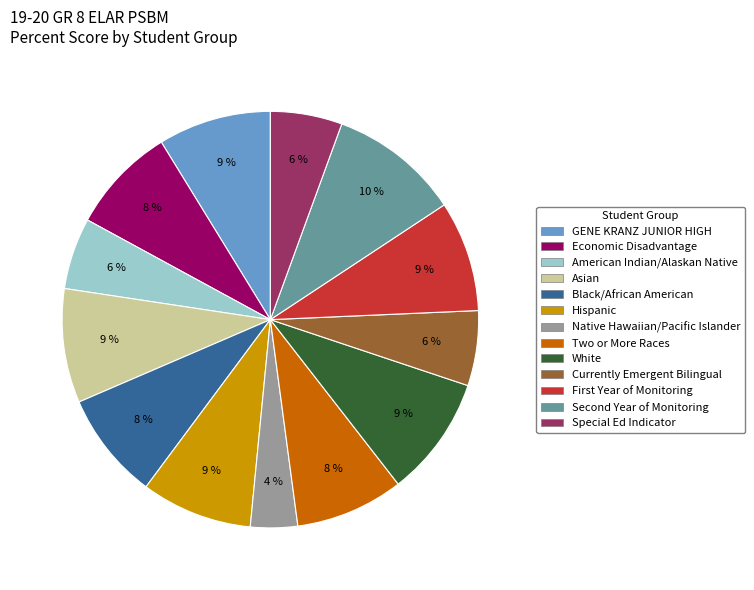

Count the number of slices in the pie.

13